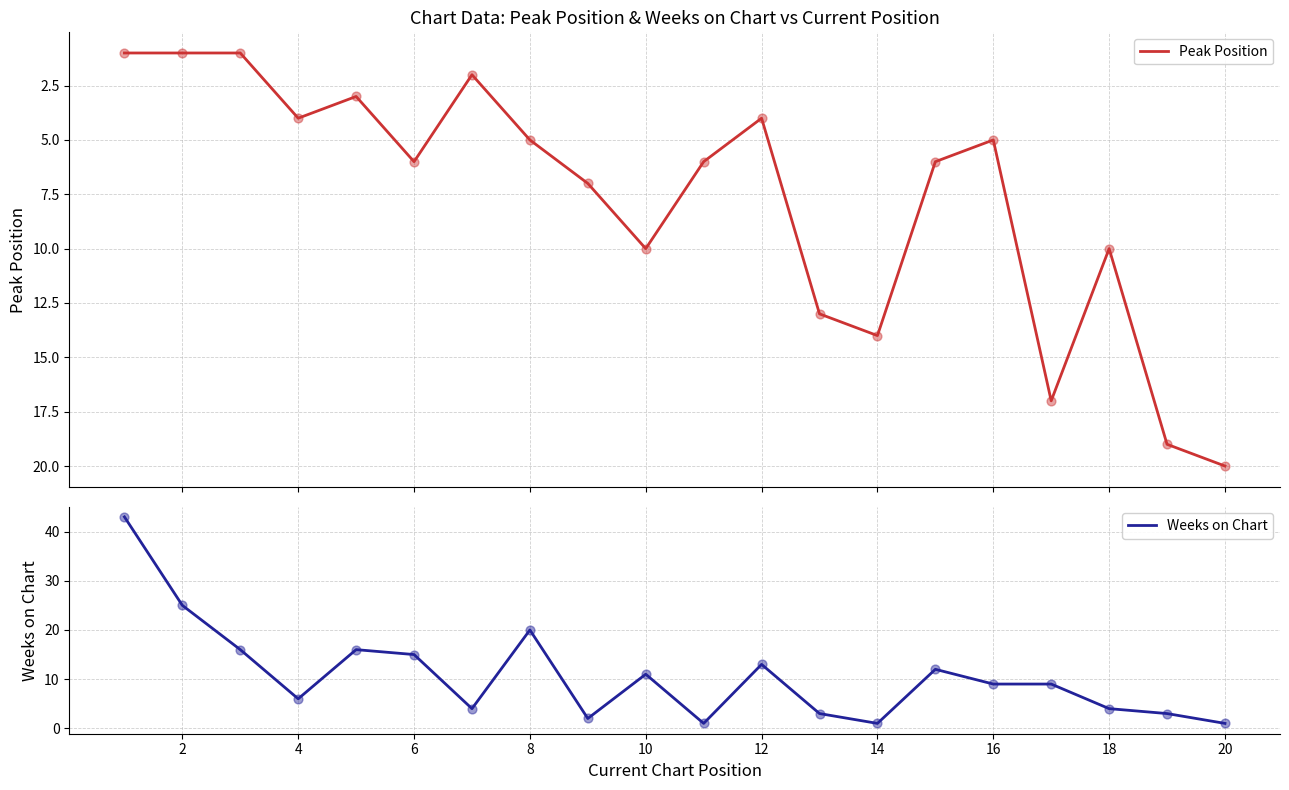

What are all the series names shown in the legend?

Peak Position, Weeks on Chart